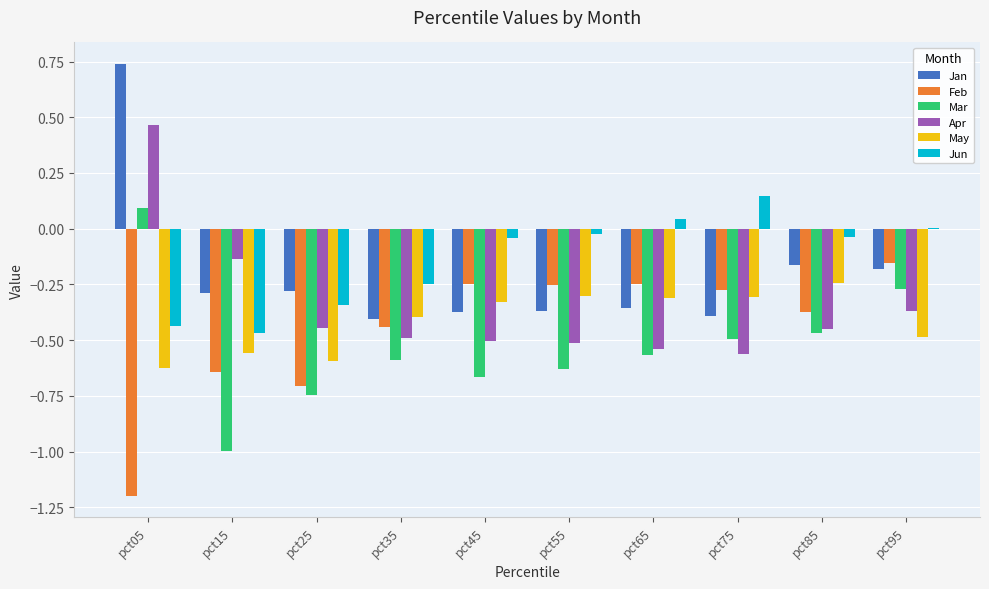

How many groups of bars are there?

10